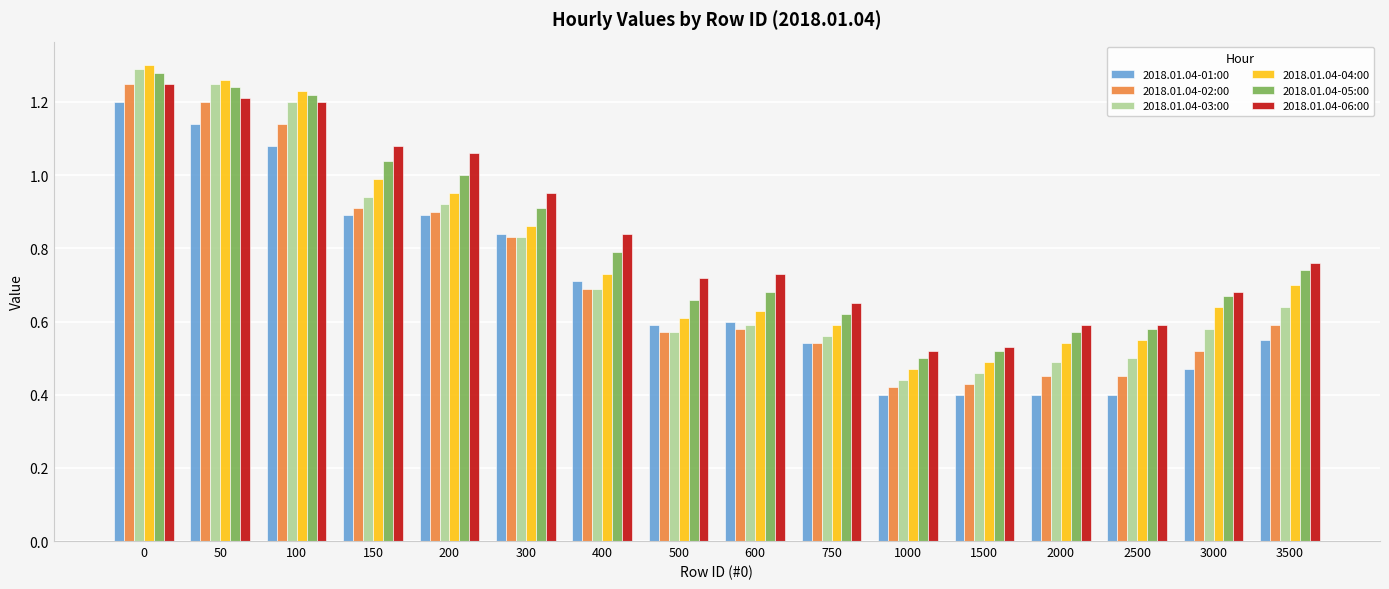

Is it true that 2018.01.04-02:00 equals 1.0 at 400?

False